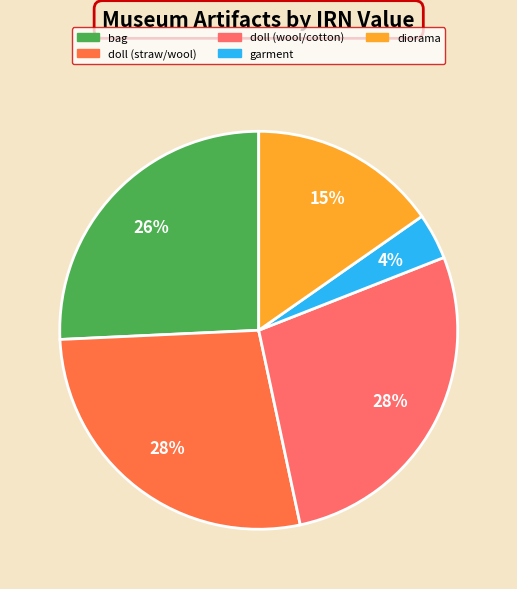

What is the smallest slice in the pie chart?

garment